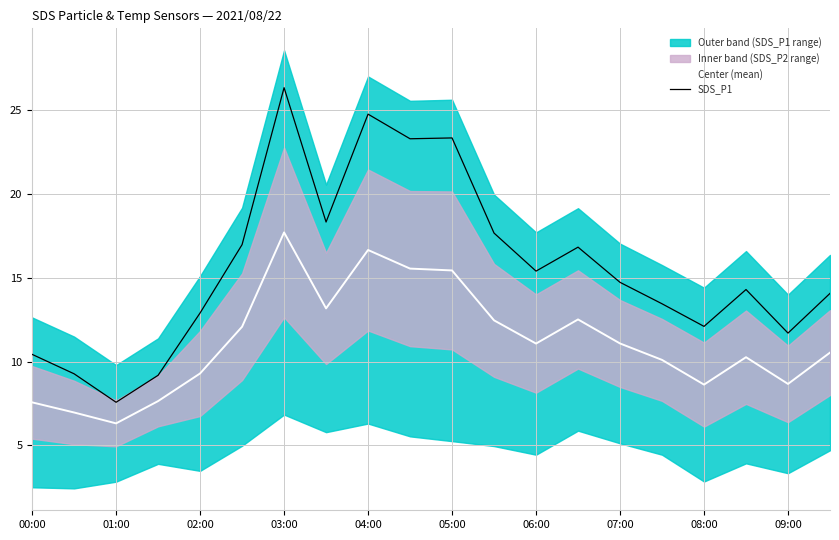

Which series has the widest spread of values?

SDS_P1